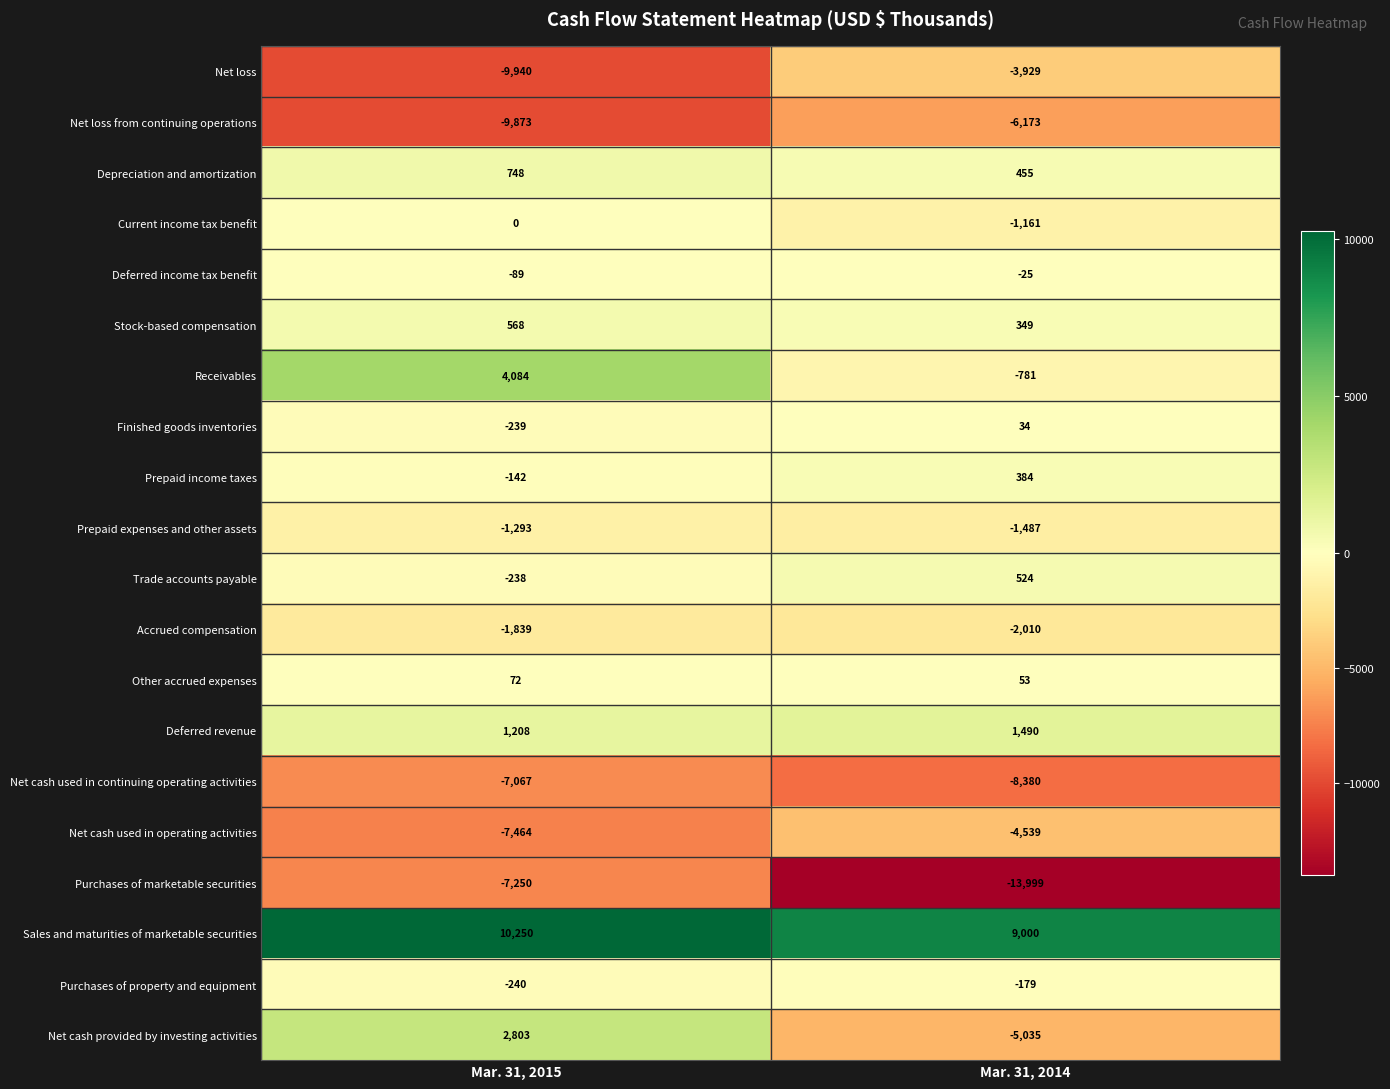

What is the average value of the Deferred revenue series?

1349